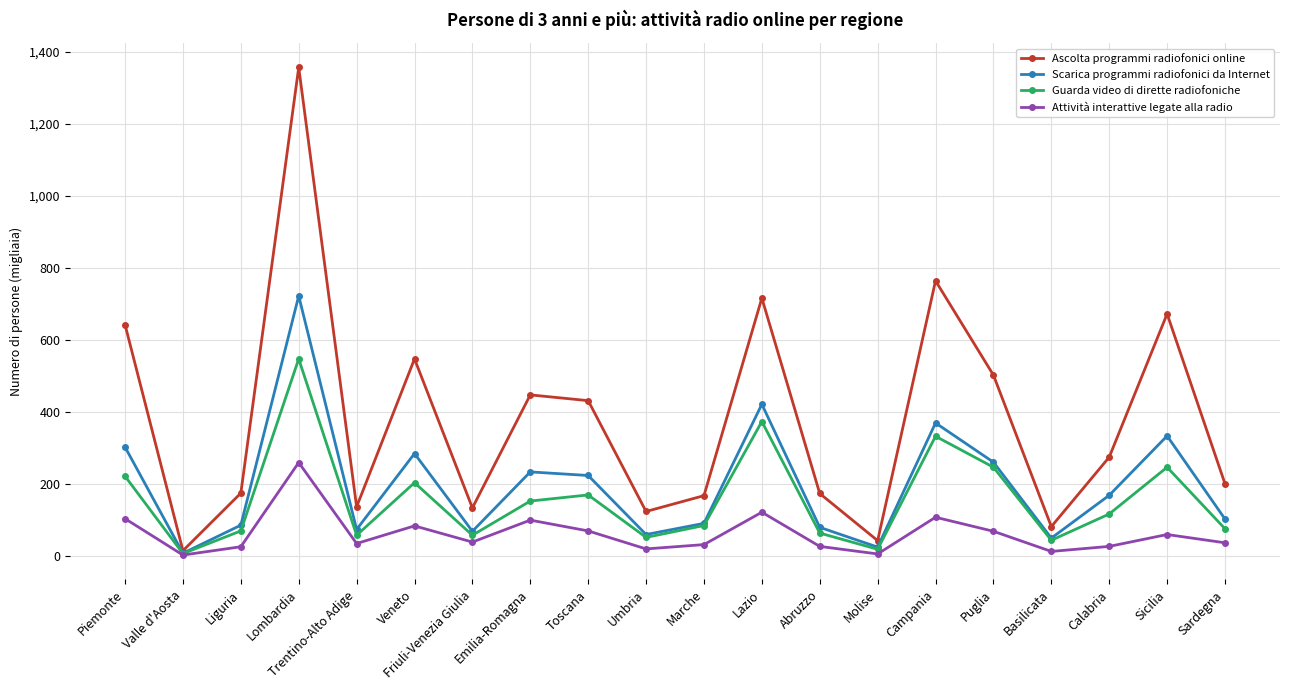

At Trentino-Alto Adige, list the series in order from smallest to largest.

Attività interattive legate alla radio, Guarda video di dirette radiofoniche, Scarica programmi radiofonici da Internet, Ascolta programmi radiofonici online